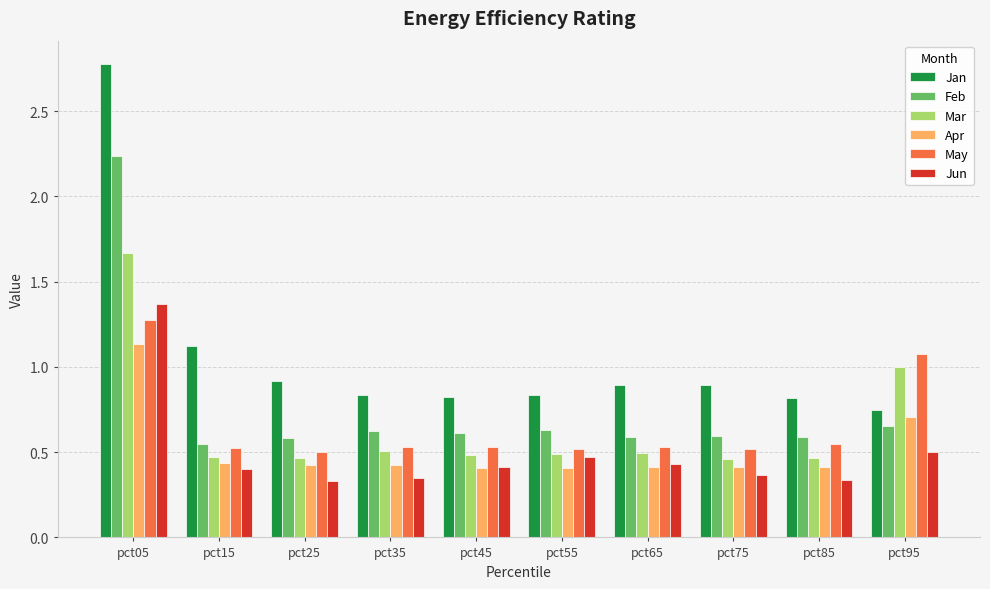

How many bars are there in each group?

6